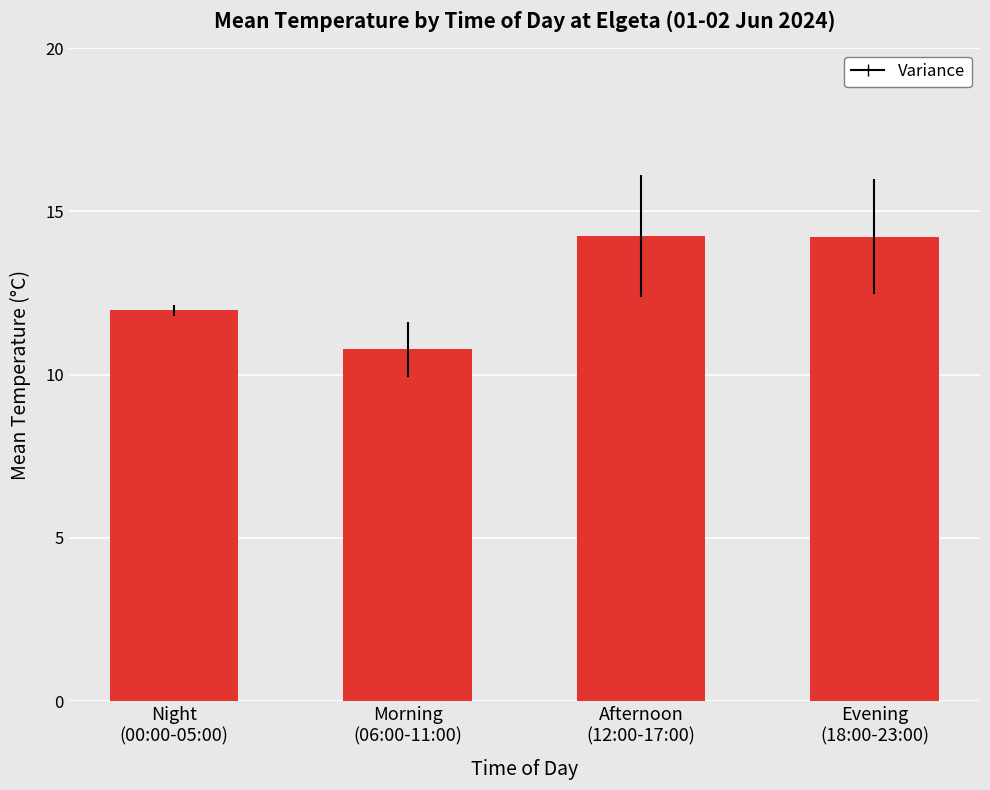

What is the value of the 2nd bar from the left?

10.8